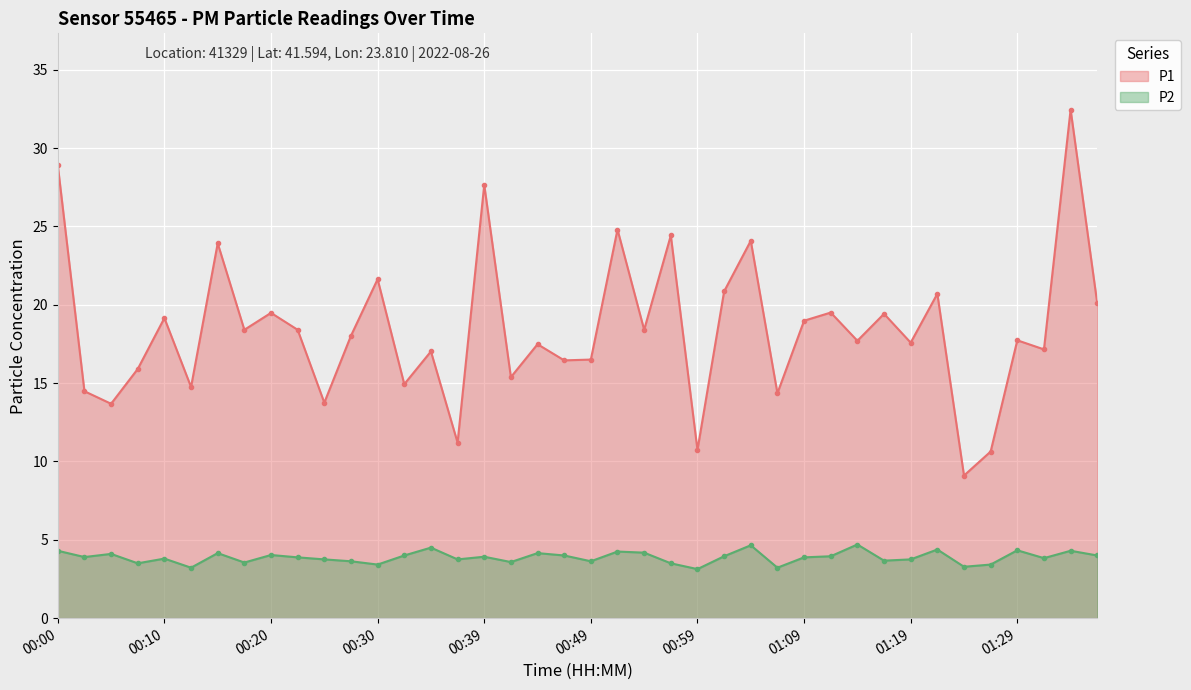

Where does the P1 series first go above 18?

00:00